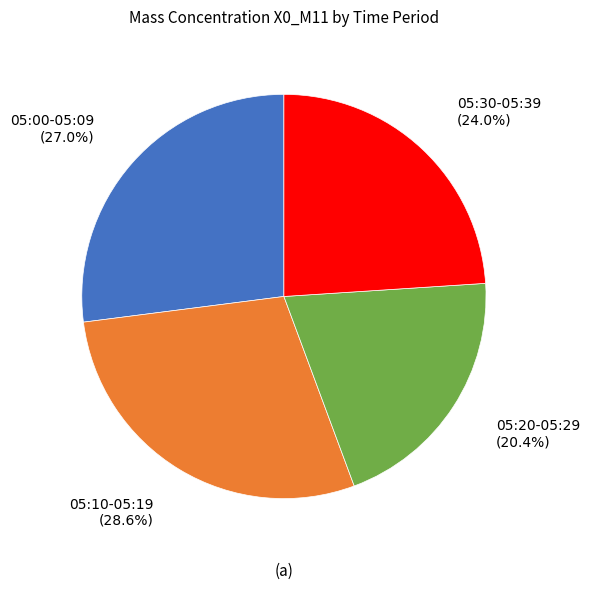

Which category has the smallest portion of the pie?

05:20-05:29